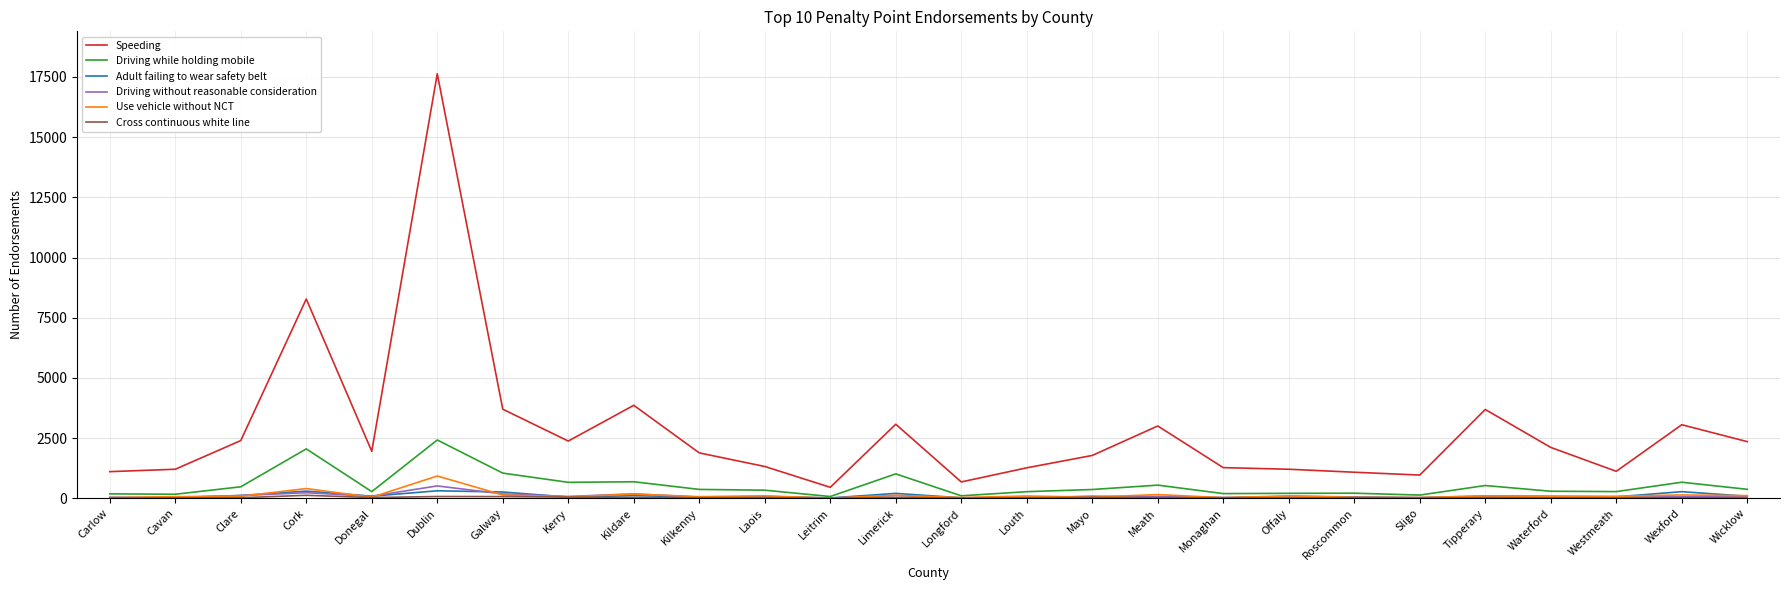

True or false: Driving without reasonable consideration and Speeding cross at least once.

False